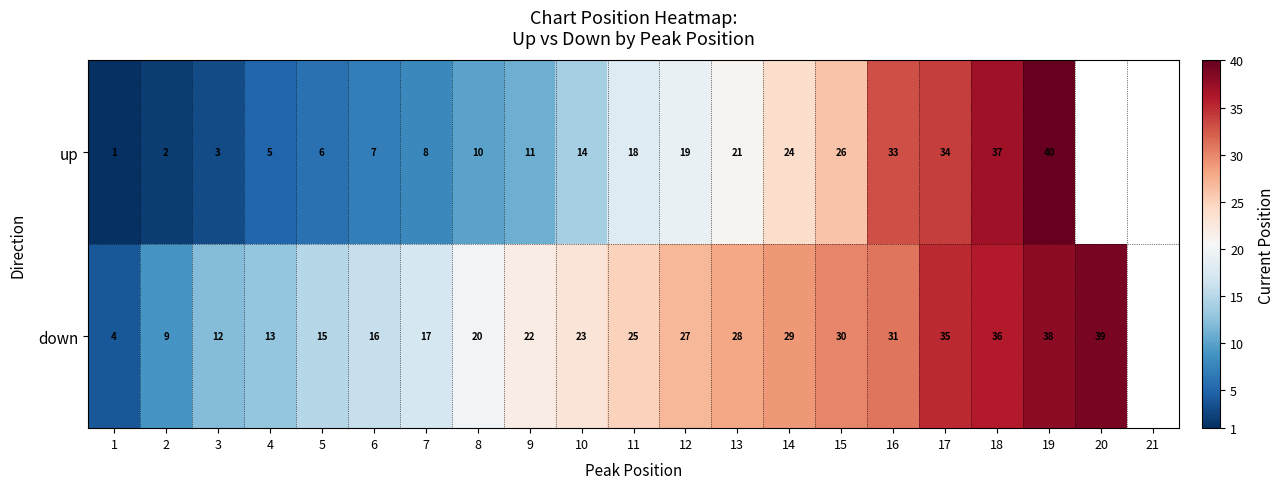

The up series shows 8 at 7. True or false?

True